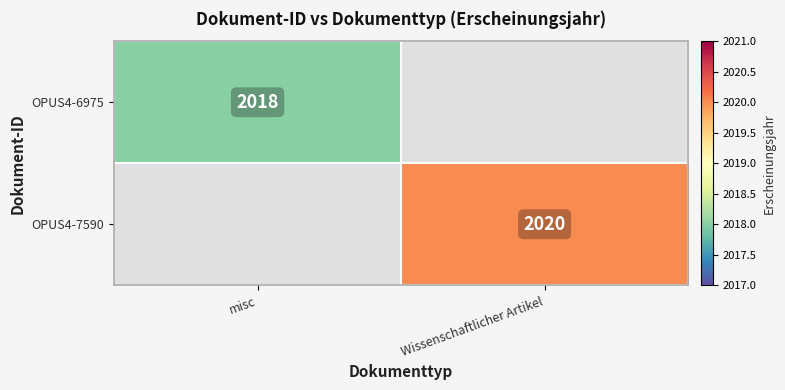

The OPUS4-6975 series shows 3106 at misc. True or false?

False